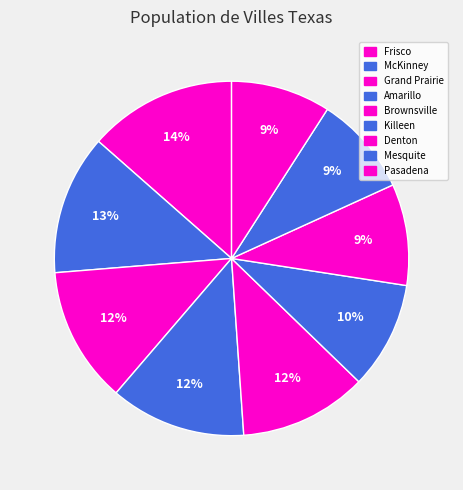

Rank the categories by value from highest to lowest.

Frisco, McKinney, Grand Prairie, Amarillo, Brownsville, Killeen, Denton, Mesquite, Pasadena